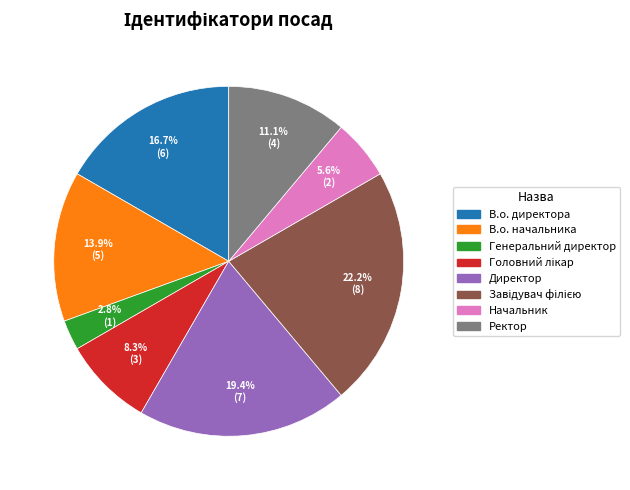

What is the ratio of the value at Ректор to the value at В.о. начальника?

0.8